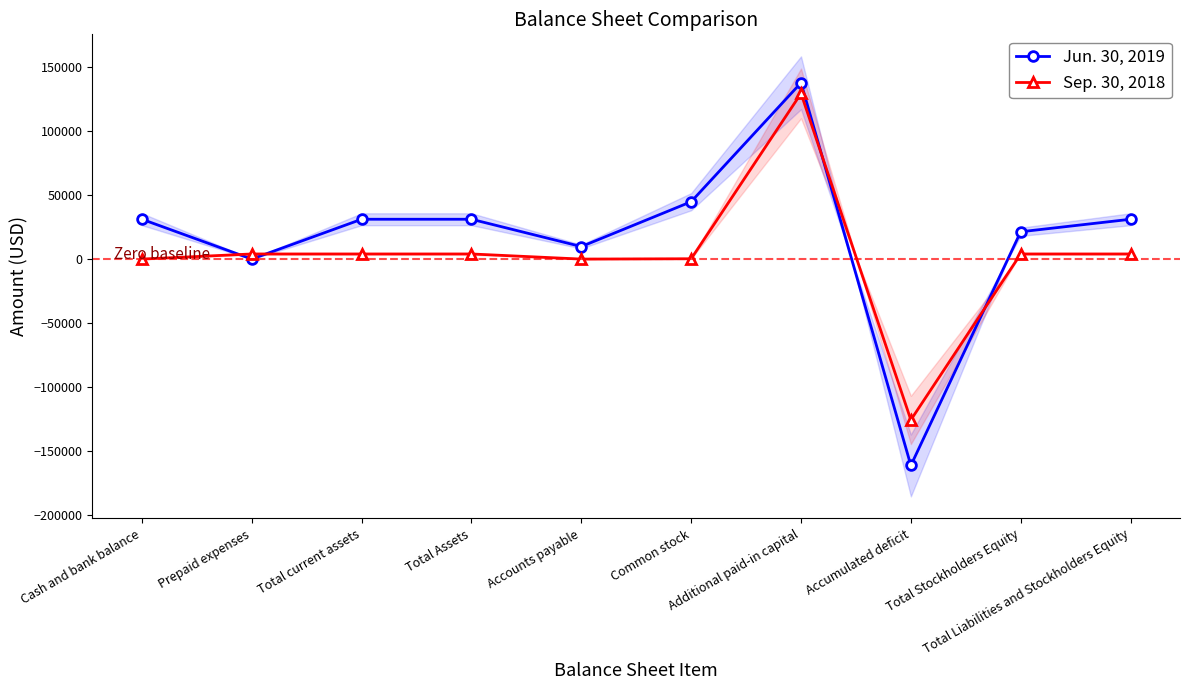

Rank the categories by Sep. 30, 2018 value from lowest to highest.

Accumulated deficit, Cash and bank balance, Accounts payable, Common stock, Prepaid expenses, Total current assets, Total Assets, Total Stockholders Equity, Total Liabilities and Stockholders Equity, Additional paid-in capital